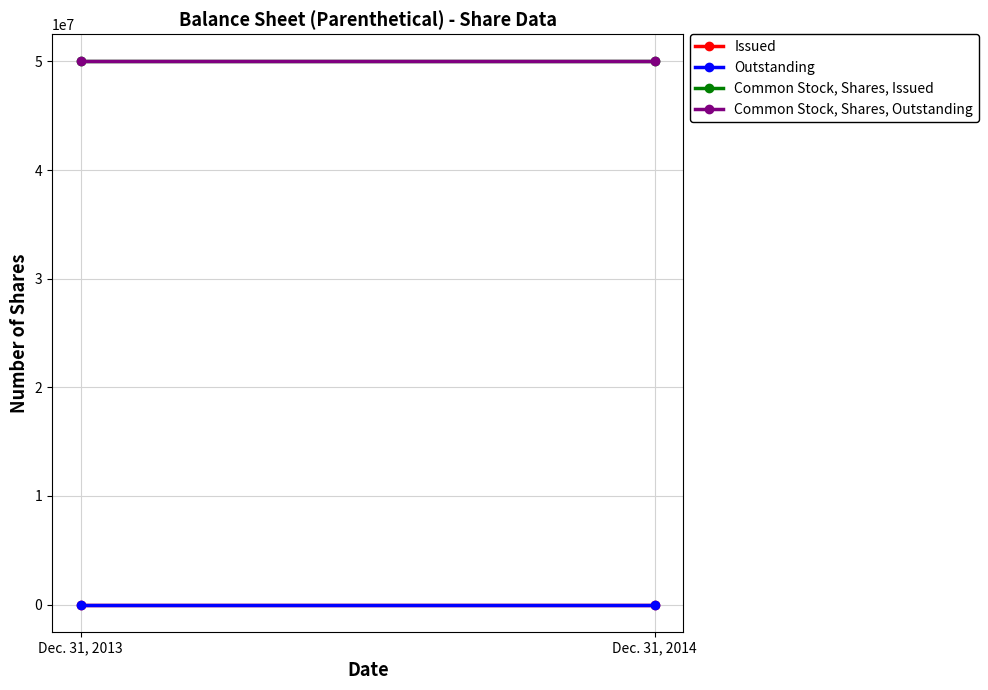

At how many categories does at least one series exceed 16278837?

2